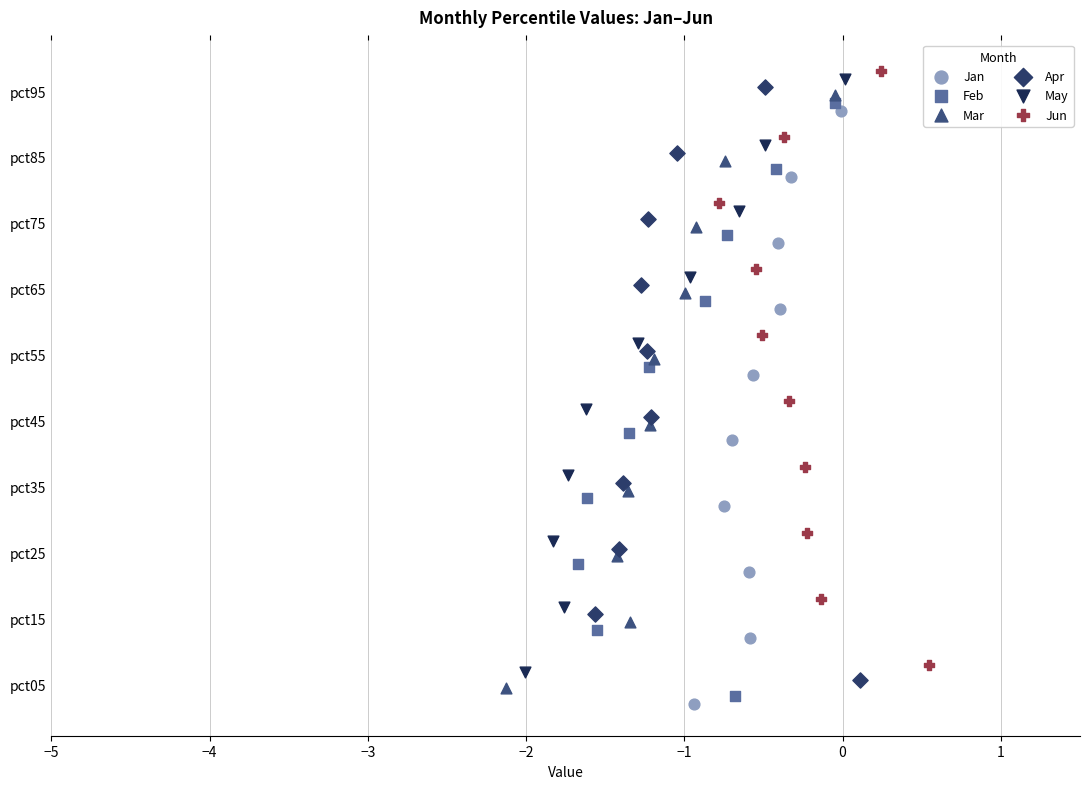

Which series contains the lowest Y value?

Jan